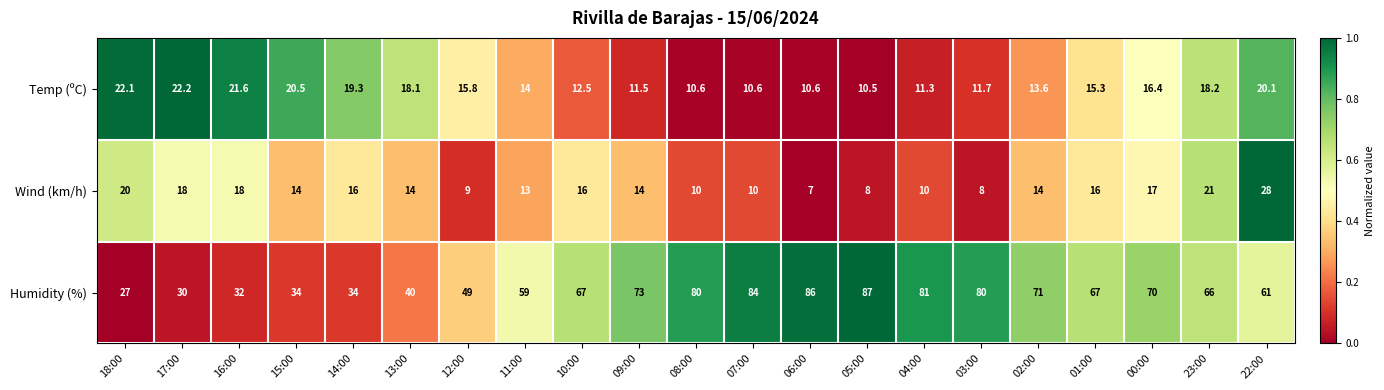

The value of Temp (ºC) at 18:00 is 22.1. True or false?

True